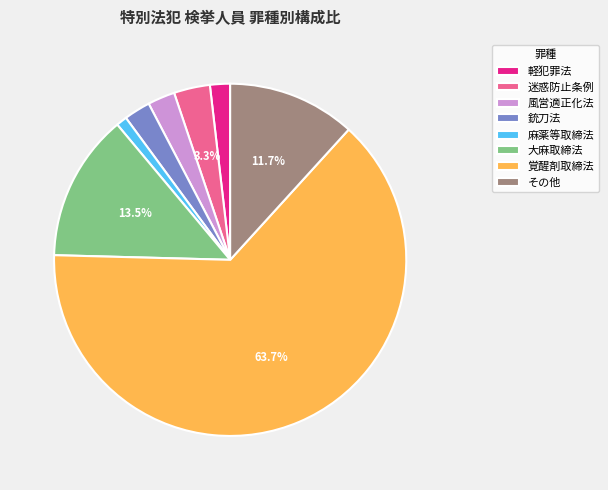

What is the smallest slice in the pie chart?

麻薬等取締法